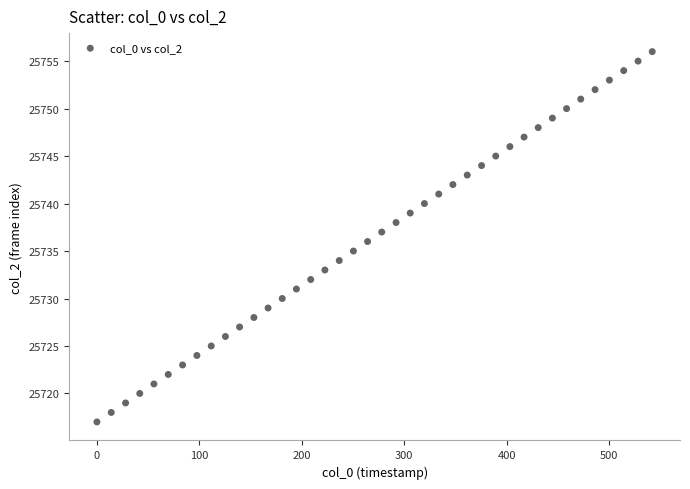

What is the range of Y values (max minus min)?

39